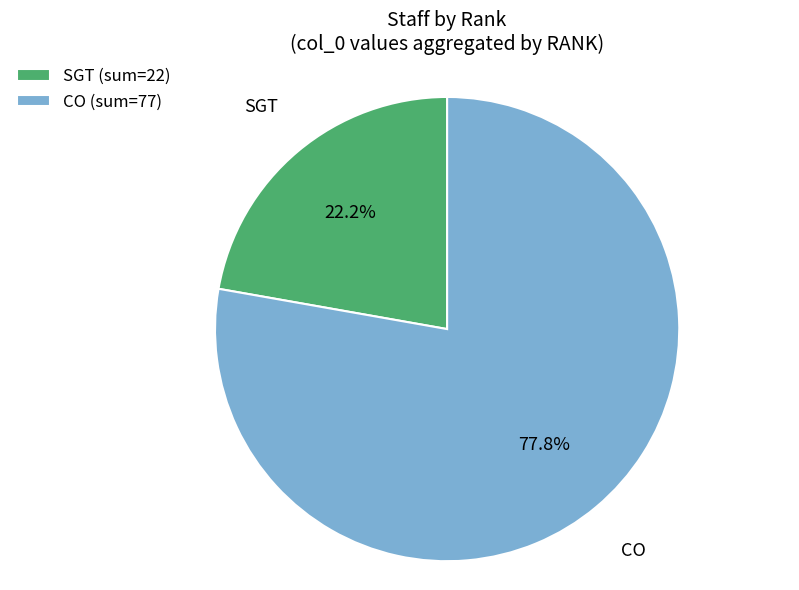

What is the majority slice?

CO